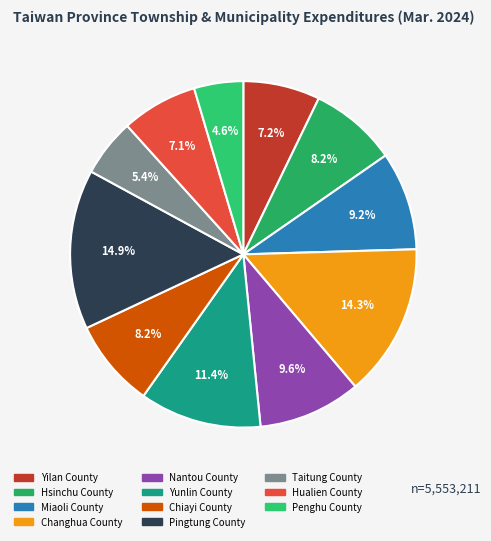

To the nearest percent, what is the average slice percentage?

9%